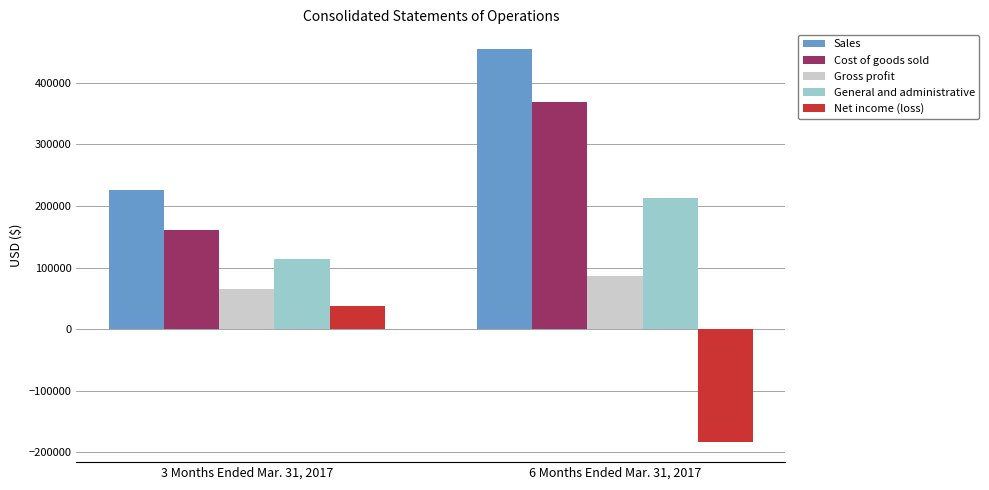

Count the Sales values in the range 225273 to 454812.

2